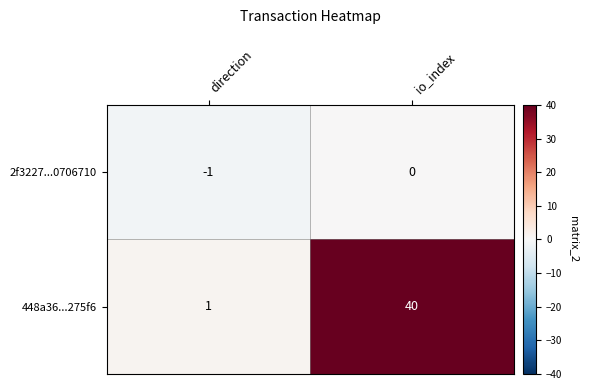

What is the difference between the 448a36...275f6 values at direction and io_index?

39